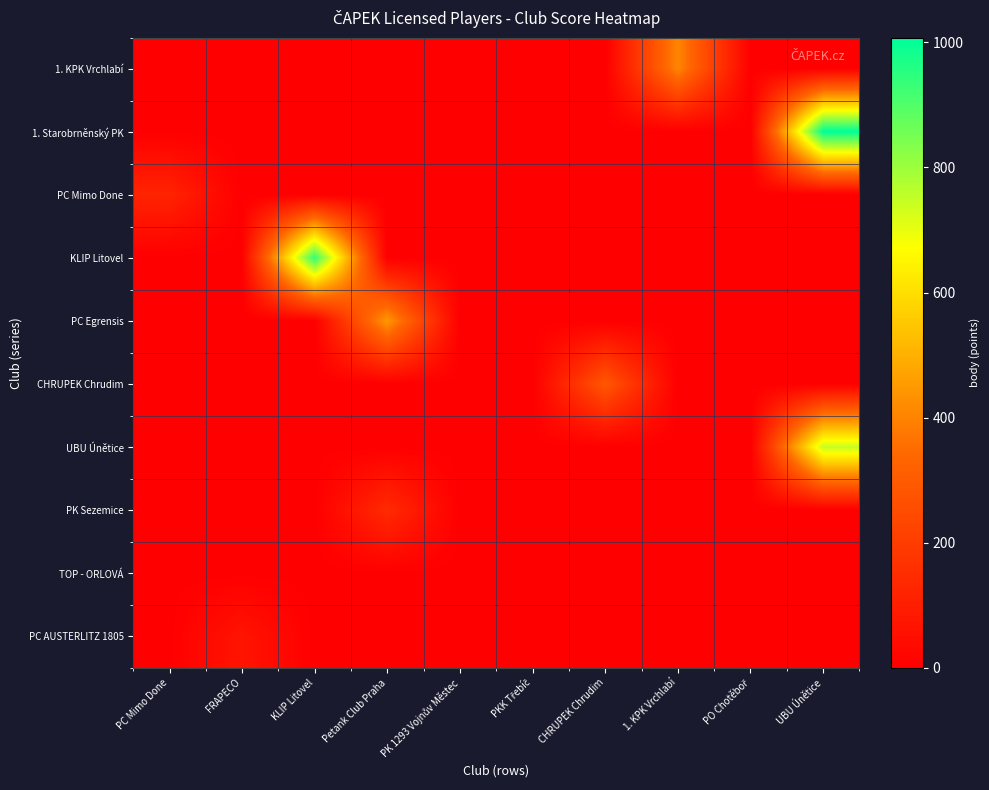

What is the spread (max minus min) of values at PC Mimo Done?

119.1